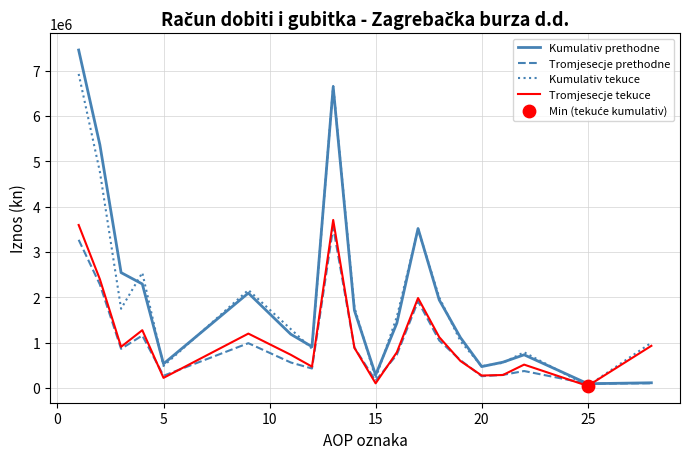

Which series has the largest range (max minus min)?

Kumulativ prethodne